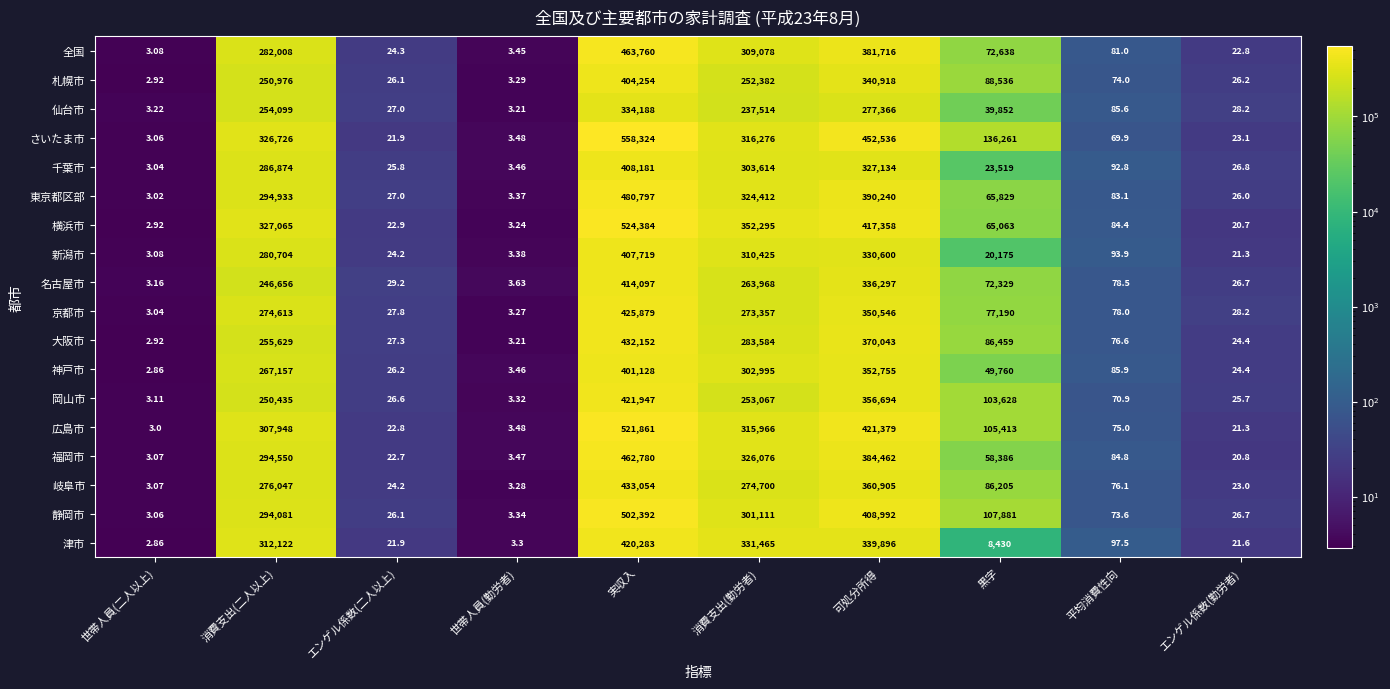

Rank the series by their maximum value, from highest to lowest.

さいたま市, 横浜市, 広島市, 静岡市, 東京都区部, 全国, 福岡市, 岐阜市, 大阪市, 京都市, 岡山市, 津市, 名古屋市, 千葉市, 新潟市, 札幌市, 神戸市, 仙台市